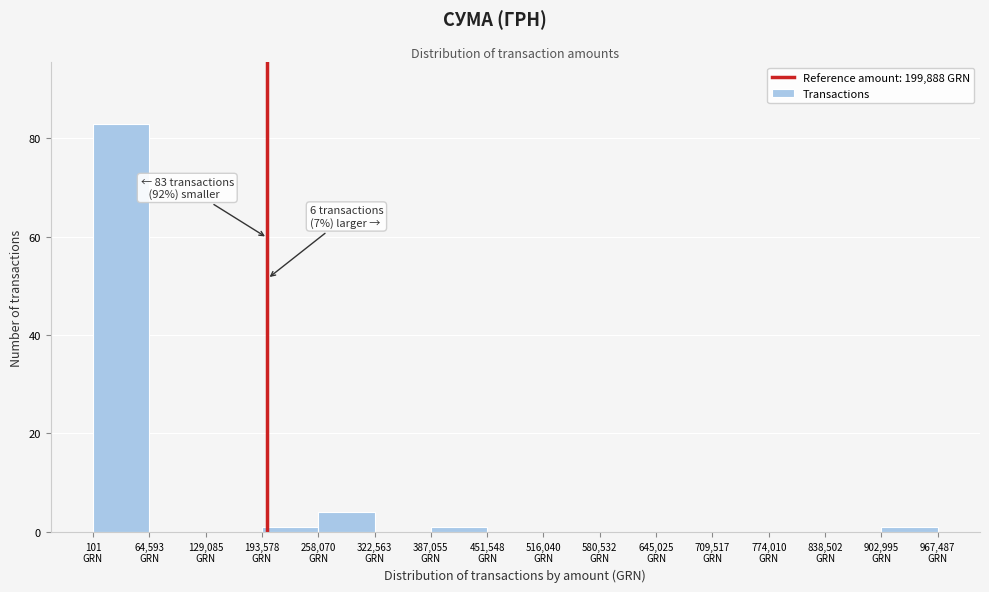

Which range on the x-axis has the tallest bar?

0 to 60000